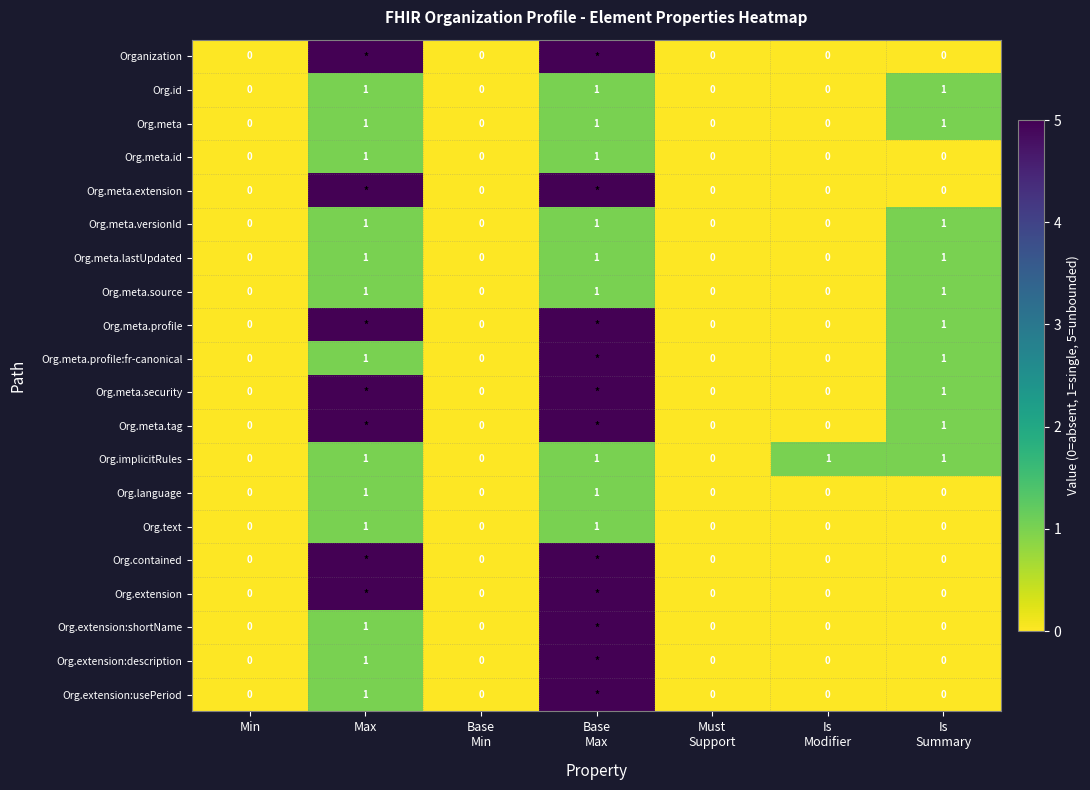

True or false: Org.meta.id has a value of 0 at Min.

True